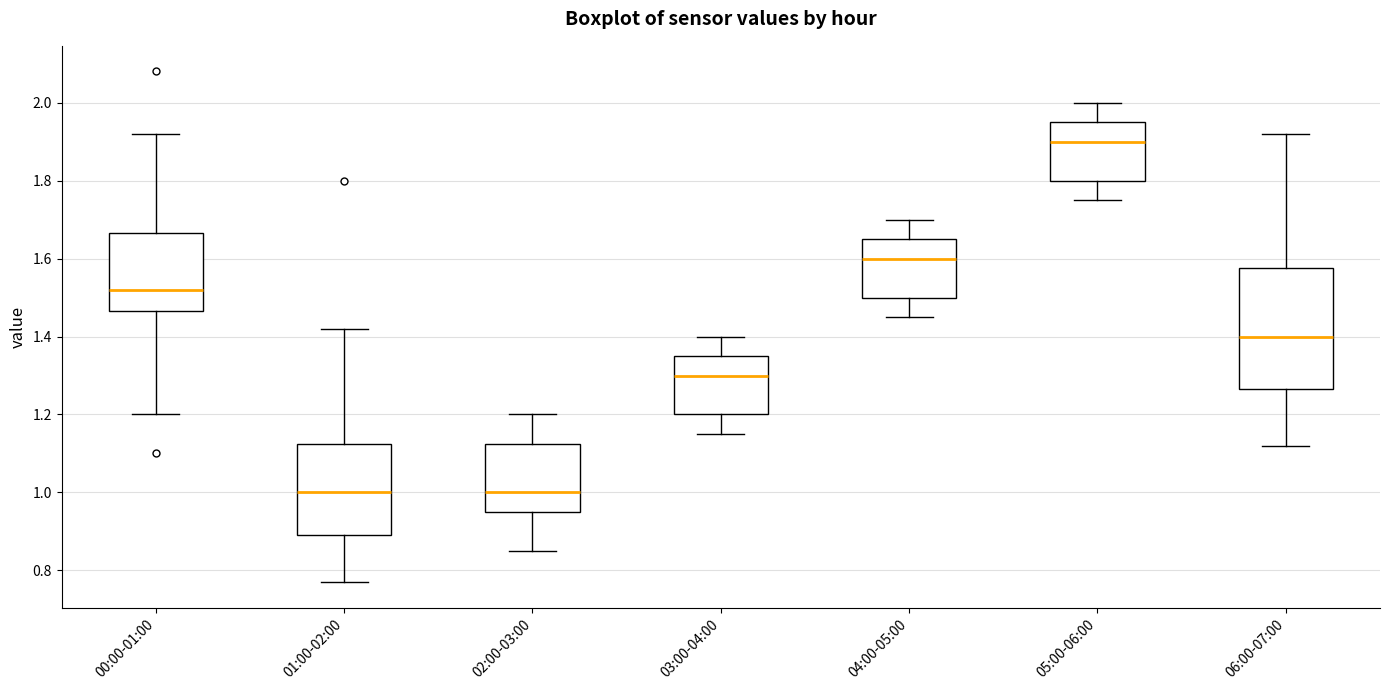

Where does the median line of the box for 01:00-02:00 sit on the y-axis? The values are not printed on the chart, so give them approximately, as read against the axis.

1.00